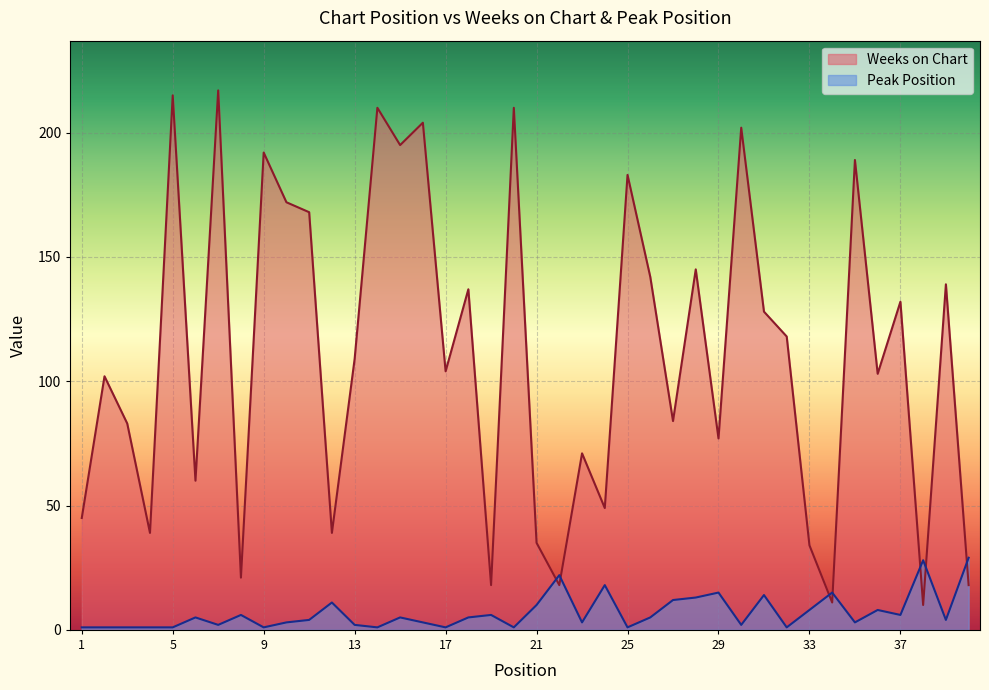

Which series changed the most between 8 and 10?

Weeks on Chart